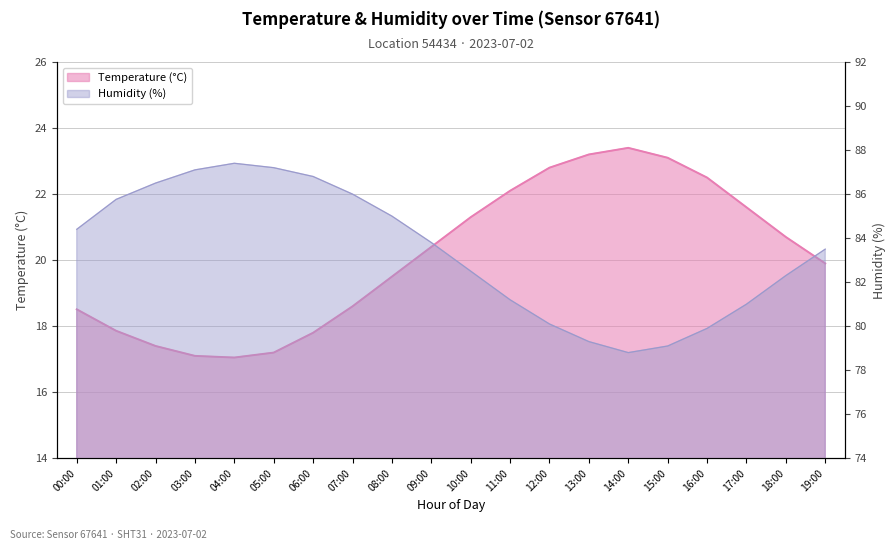

What is the sum of all humidity values?

1667.7